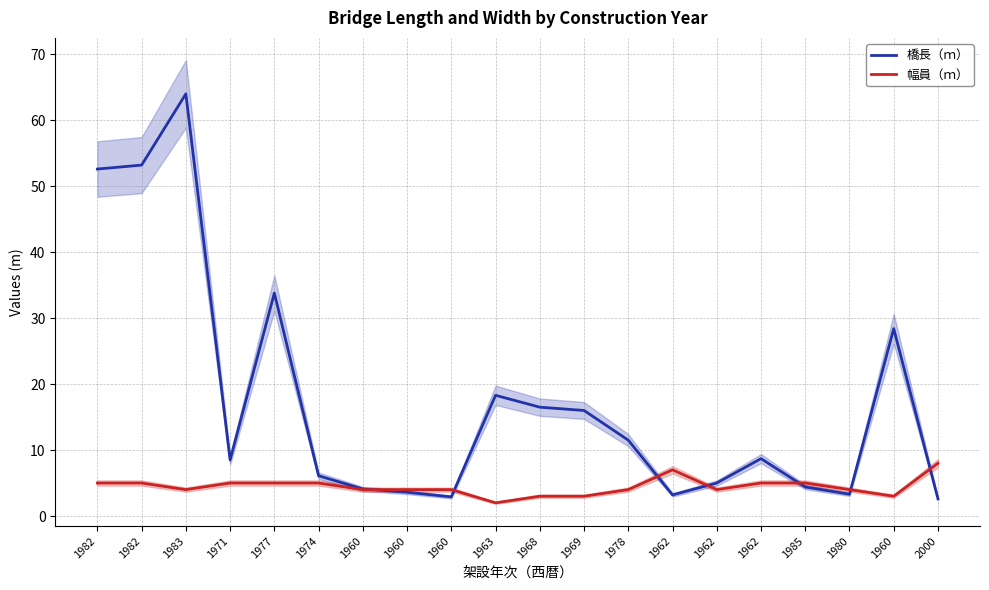

Between 1974 and 1962, which series saw the biggest shift?

橋長（ｍ）